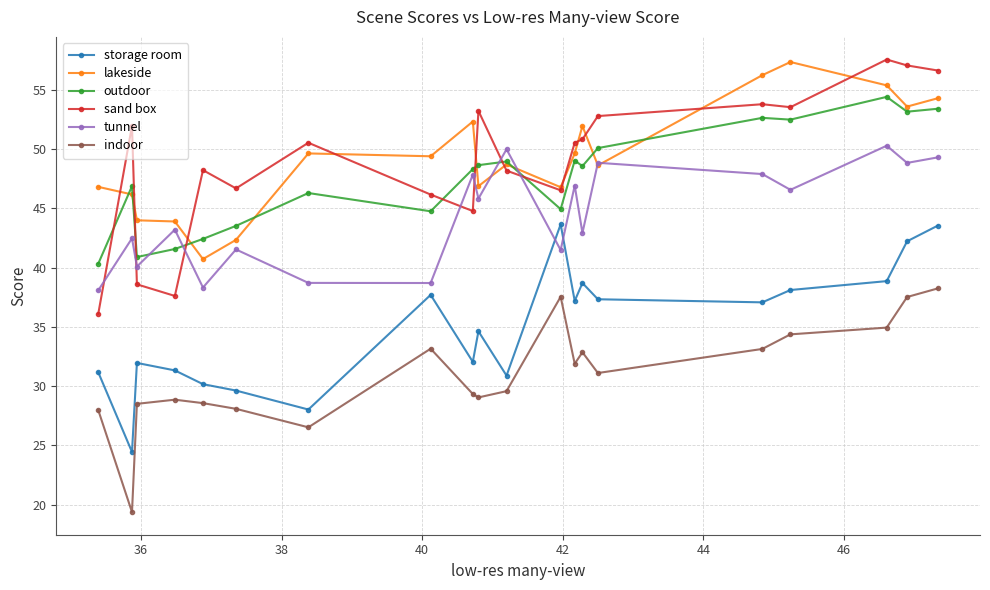

What is the value of the tunnel point at the 14th from the left?

42.9